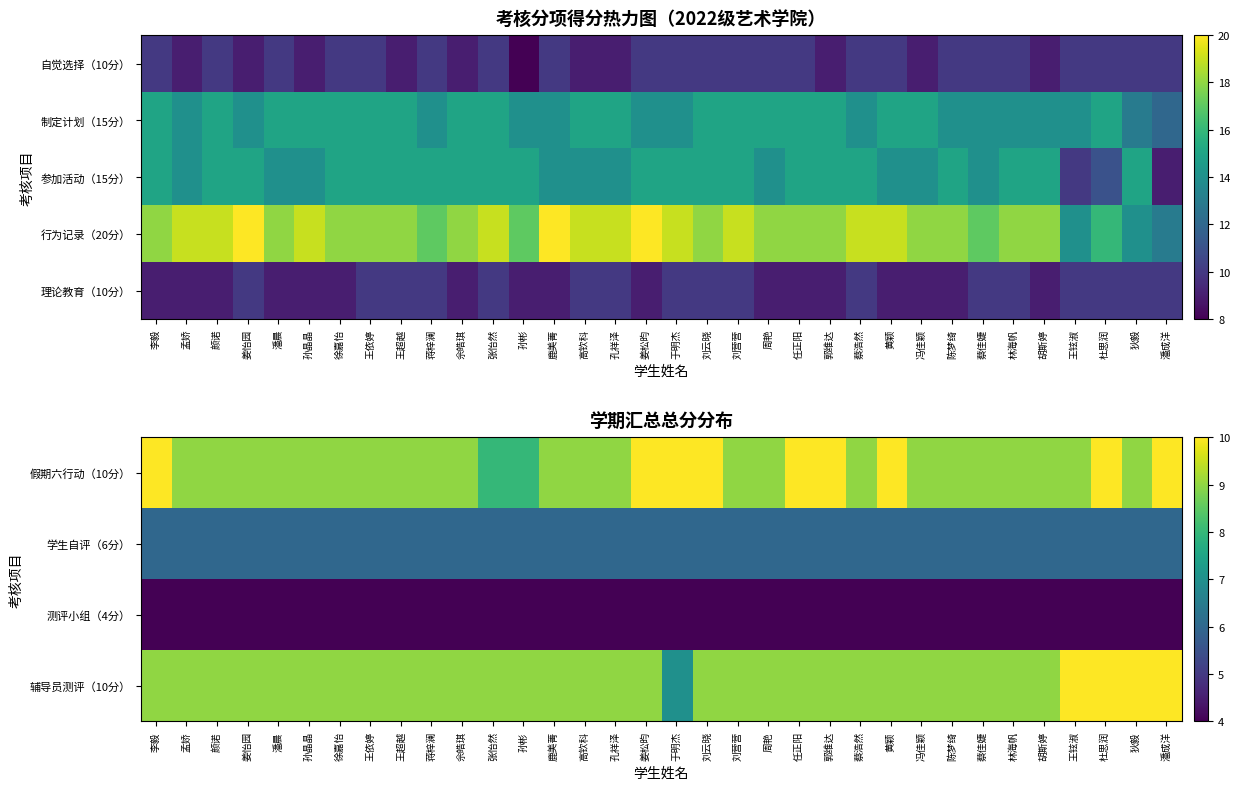

Is it true that 理论教育（10分） equals 5 at 蔡佳婕?

False